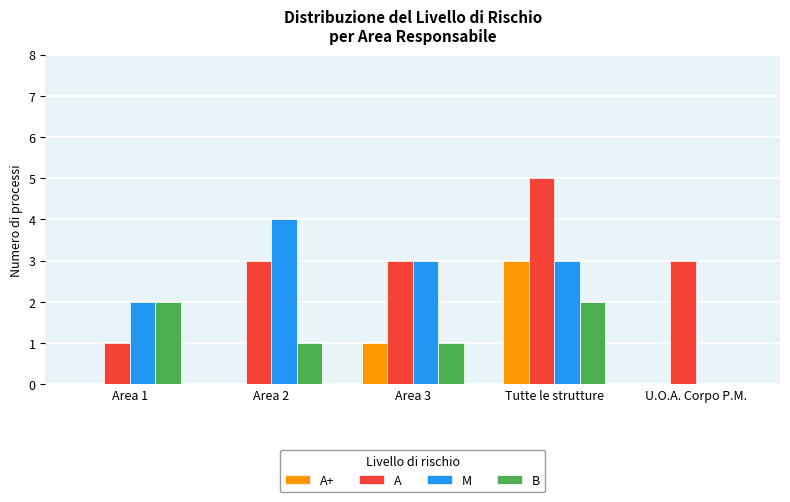

Reading left to right, list all the values displayed in this chart.

A+: Area 1=0	Area 2=0	Area 3=1	Tutte le strutture=3	U.O.A. Corpo P.M.=0
A: Area 1=1	Area 2=3	Area 3=3	Tutte le strutture=5	U.O.A. Corpo P.M.=3
M: Area 1=2	Area 2=4	Area 3=3	Tutte le strutture=3	U.O.A. Corpo P.M.=0
B: Area 1=2	Area 2=1	Area 3=1	Tutte le strutture=2	U.O.A. Corpo P.M.=0